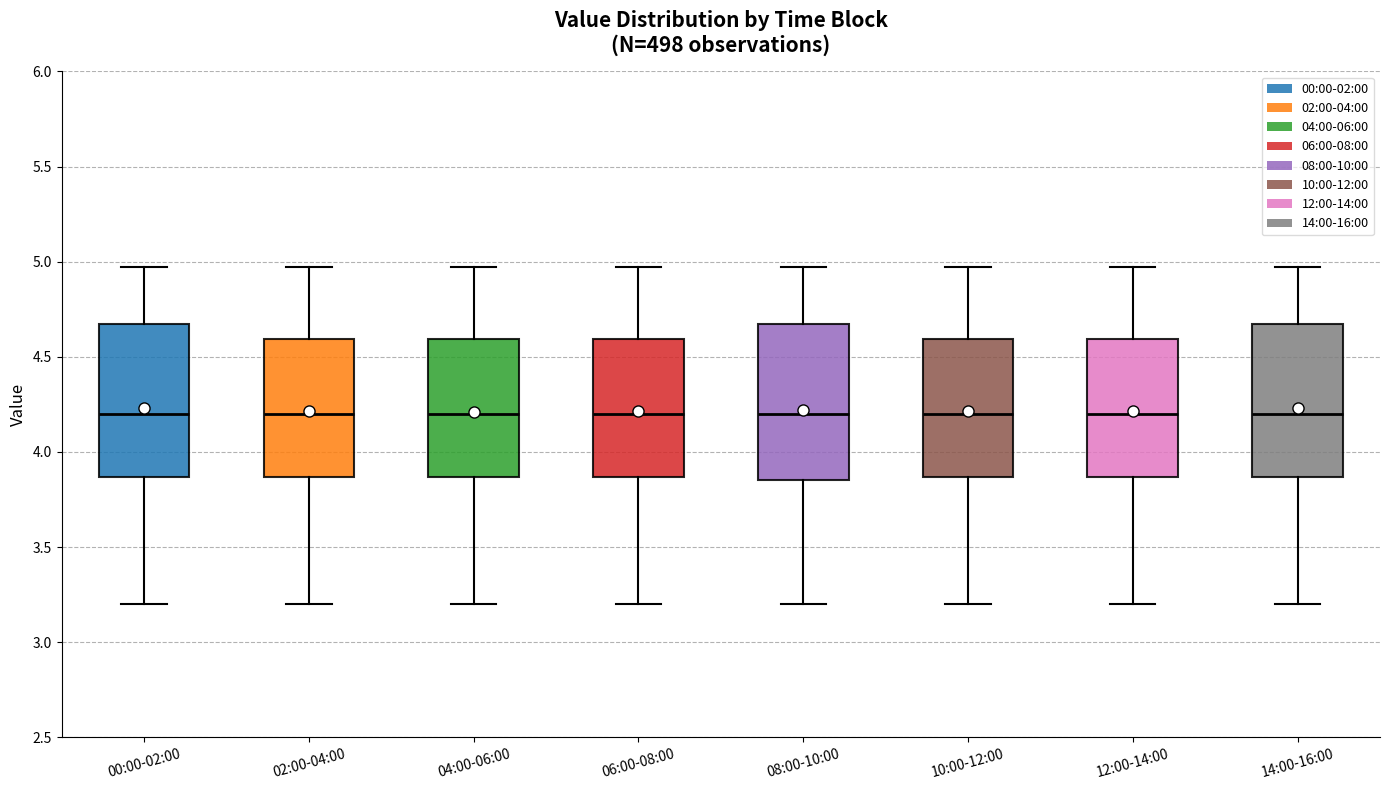

Reading left to right, read every box against the y-axis: the position of its median line, the range the box covers, and the ends of its whiskers. The values are not printed on the chart, so give them approximately, as read against the axis.

00:00-02:00: median 4.20, box 3.85 to 4.65, whiskers 3.20 to 4.95
02:00-04:00: median 4.20, box 3.85 to 4.60, whiskers 3.20 to 4.95
04:00-06:00: median 4.20, box 3.85 to 4.60, whiskers 3.20 to 4.95
06:00-08:00: median 4.20, box 3.85 to 4.60, whiskers 3.20 to 4.95
08:00-10:00: median 4.20, box 3.85 to 4.65, whiskers 3.20 to 4.95
10:00-12:00: median 4.20, box 3.85 to 4.60, whiskers 3.20 to 4.95
12:00-14:00: median 4.20, box 3.85 to 4.60, whiskers 3.20 to 4.95
14:00-16:00: median 4.20, box 3.85 to 4.65, whiskers 3.20 to 4.95